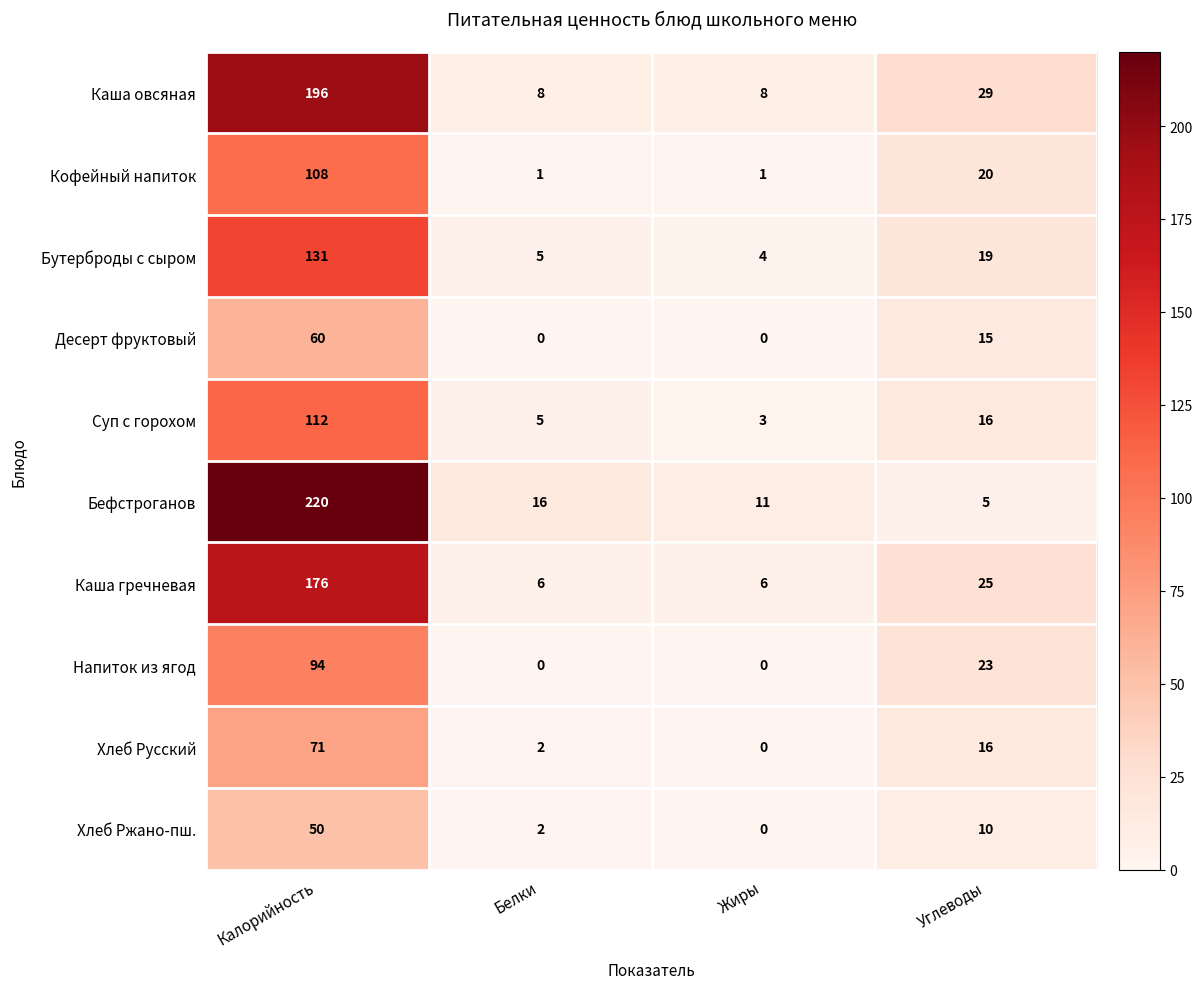

What is the difference between the maximum and second lowest values in the Бефстроганов series?

209